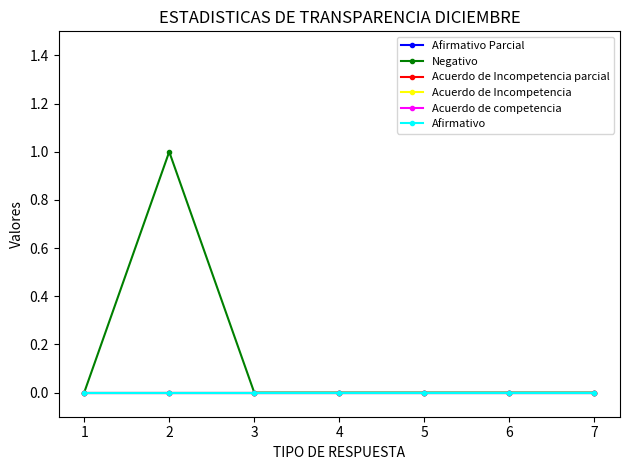

At how many categories does at least one series exceed 0?

1